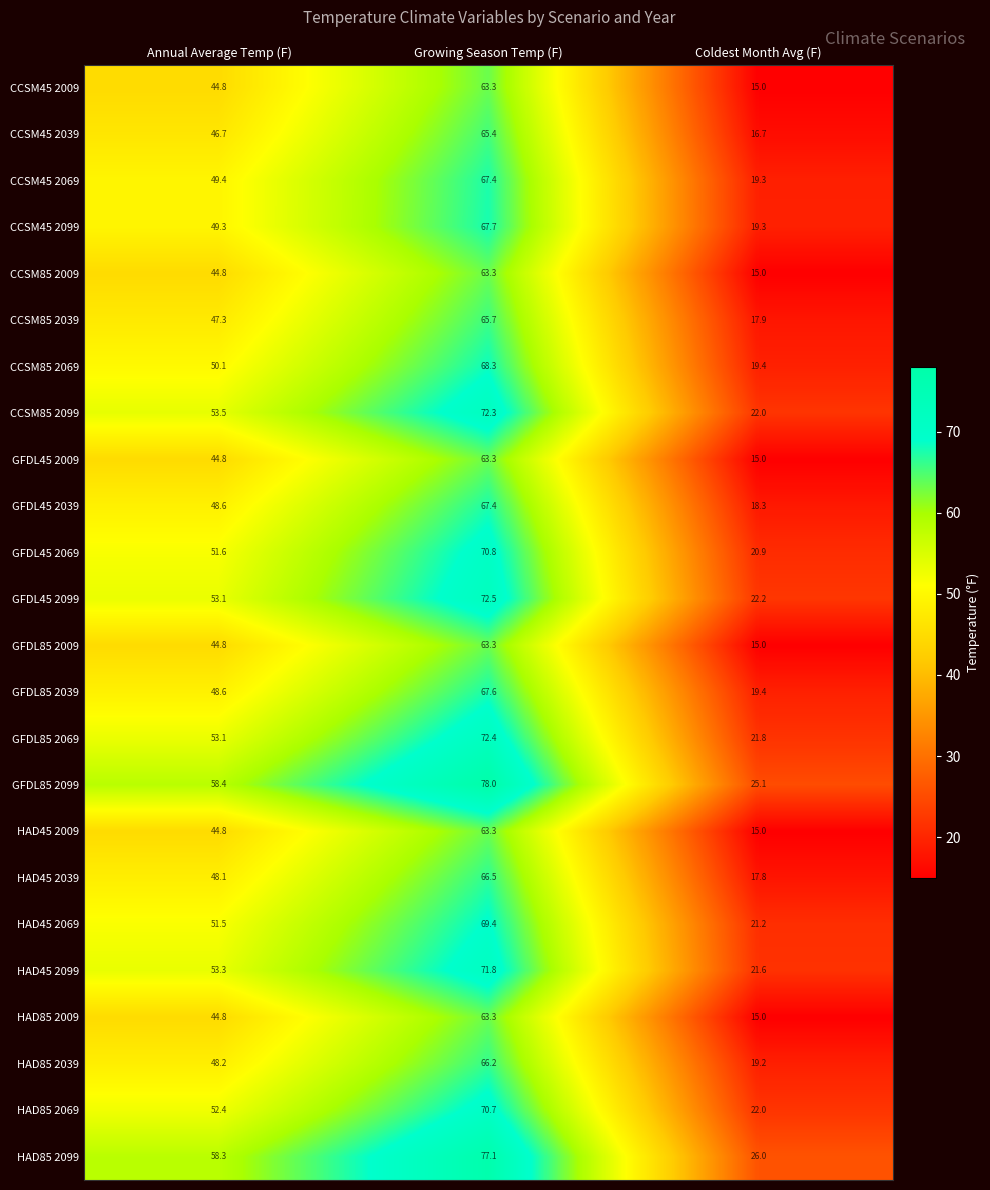

The value of GFDL45 2039 at Coldest Month Avg (F) is 18.3. True or false?

True